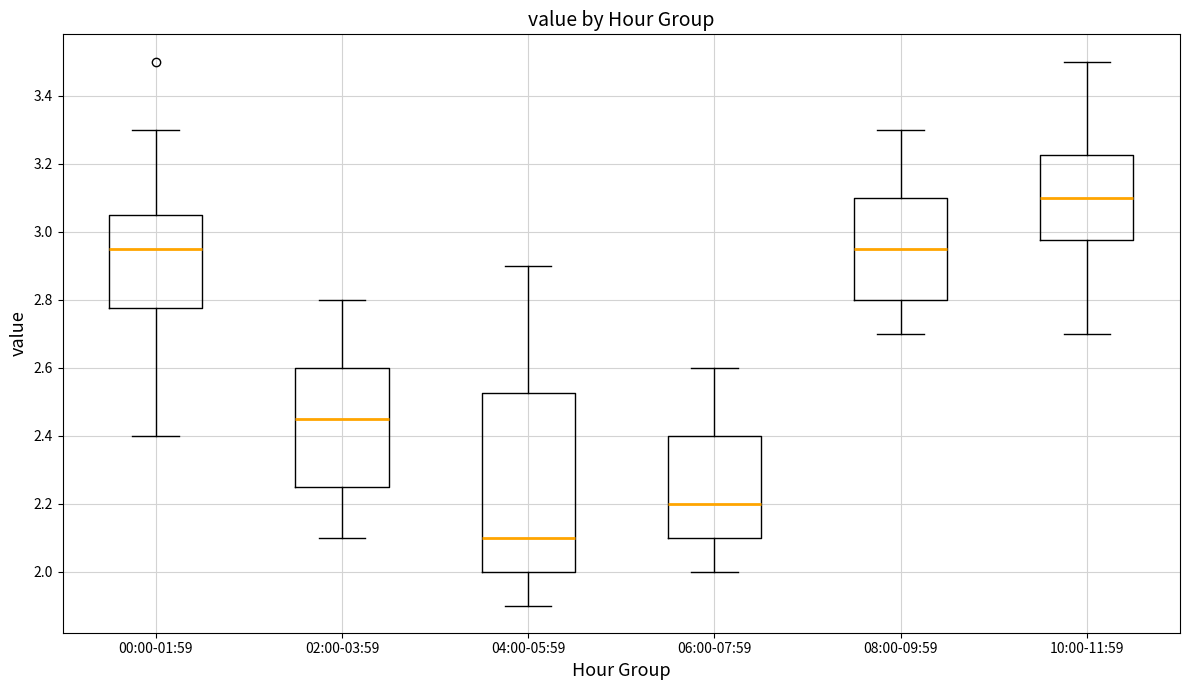

Comparing the boxes themselves (not the whiskers), which one is the tallest?

04:00-05:59